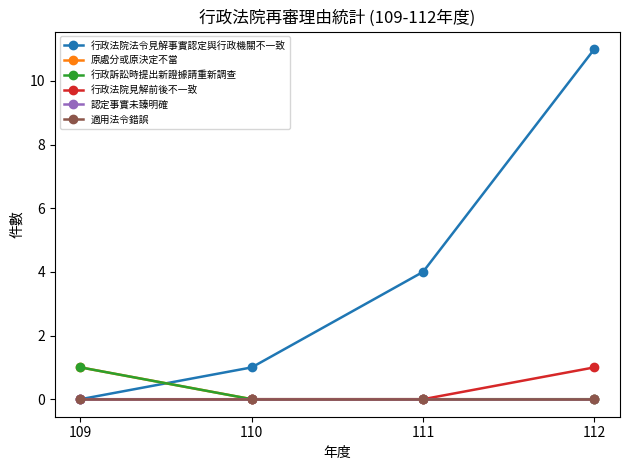

At how many categories does at least one series exceed 9?

1